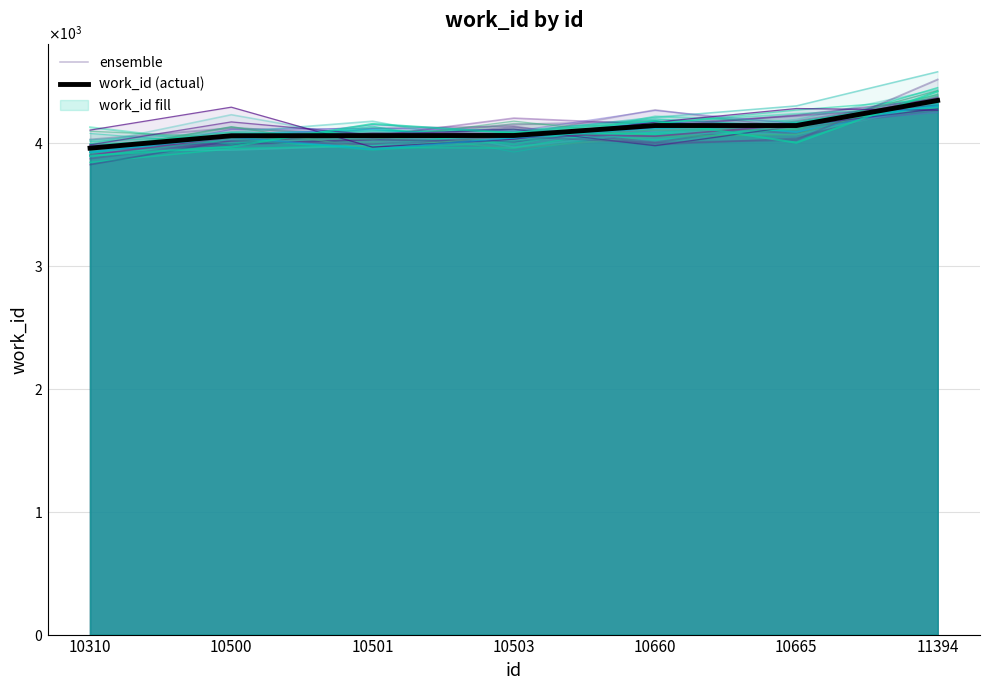

True or false: work_id (actual) has more than 2 interior local peaks.

False